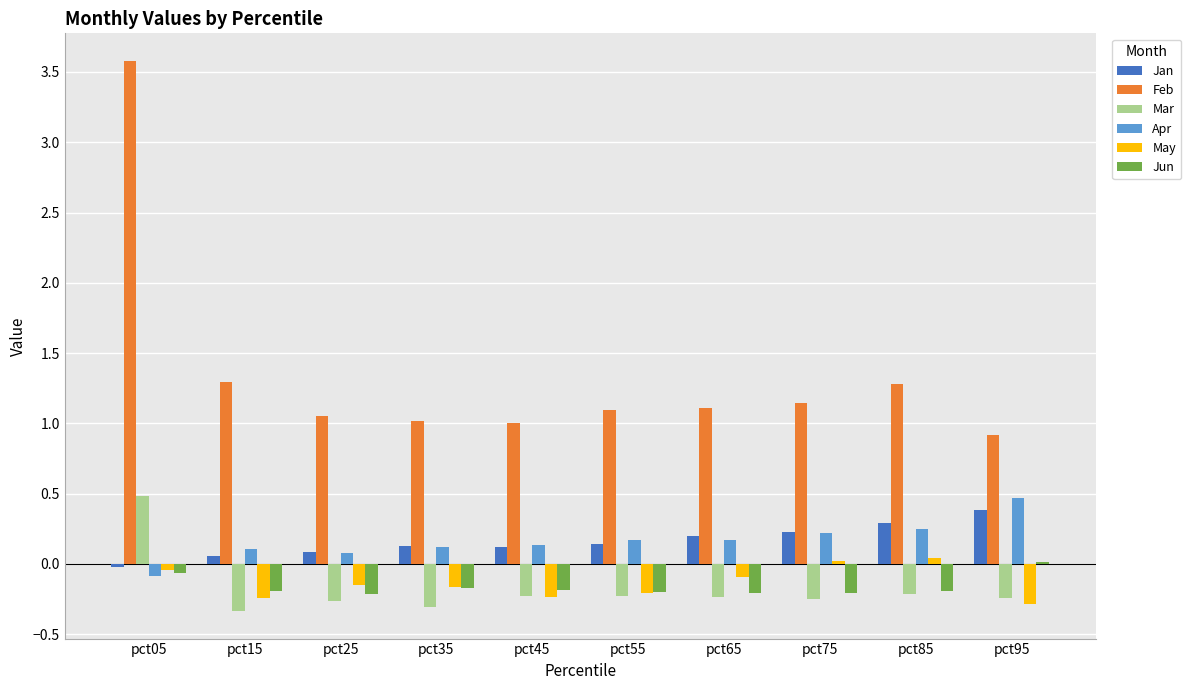

What is the sum of all Jan values?

1.6